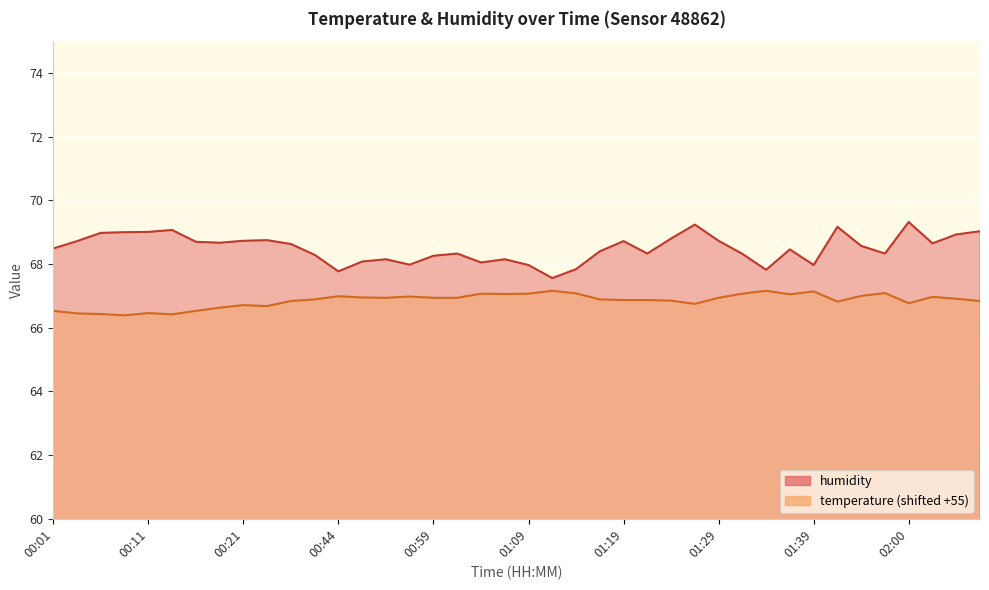

What is the sum of the temperature values at 00:11 and 00:54?

133.4